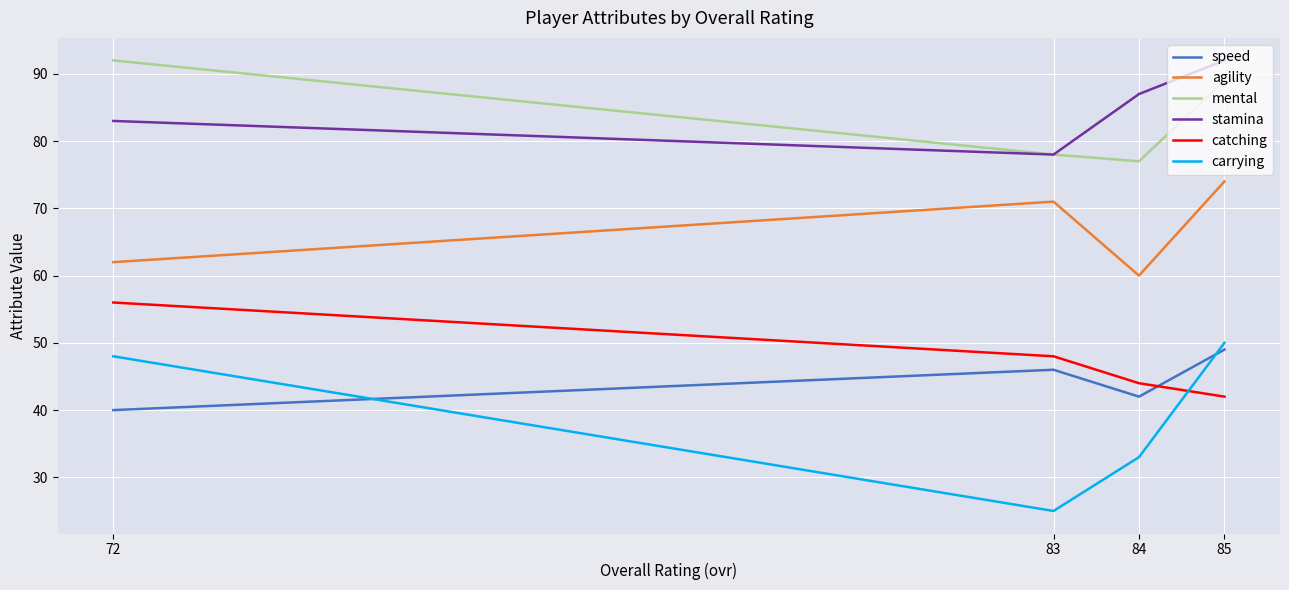

Reading right to left, transcribe all the data shown in this chart.

speed: 72=40	83=46	84=42	85=49
agility: 72=62	83=71	84=60	85=74
mental: 72=92	83=78	84=77	85=89
stamina: 72=83	83=78	84=87	85=92
catching: 72=56	83=48	84=44	85=42
carrying: 72=48	83=25	84=33	85=50